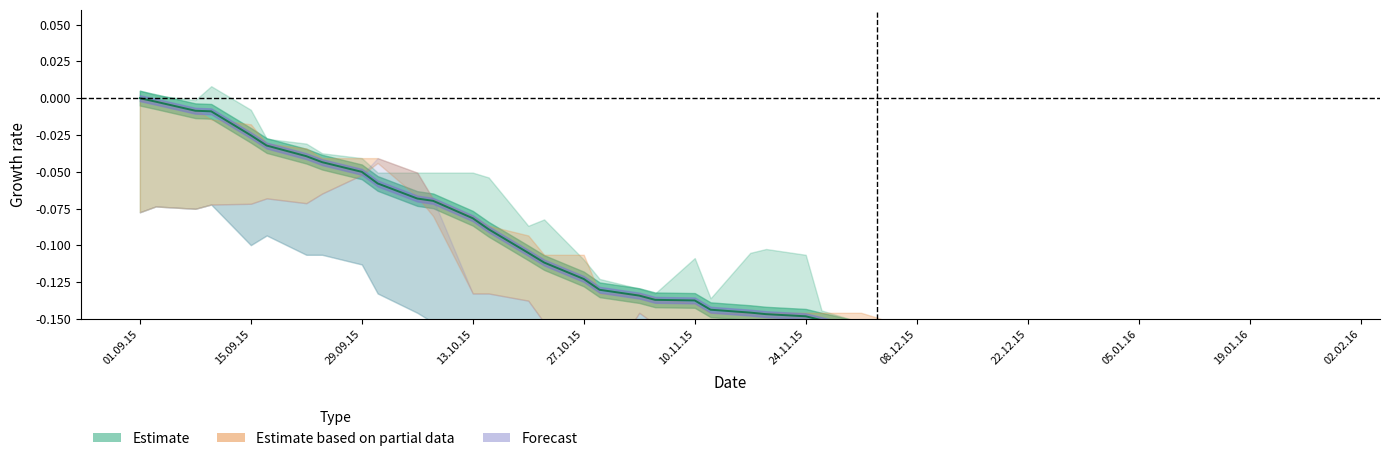

Reading left to right, transcribe all the data shown in this chart.

0.0	-0.0	-0.0	-0.0	-0.0	-0.0	-0.0	-0.0	-0.1	-0.1	-0.1	-0.1	-0.1	-0.1	-0.1	-0.1	-0.1	-0.1	-0.1	-0.1	-0.1	-0.1	-0.1	-0.1	-0.1	-0.2	-0.2	-0.2	-0.2	-0.2	-0.2	-0.2	-0.2	-0.2	-0.2	-0.2	-0.2	-0.2	-0.2	-0.2